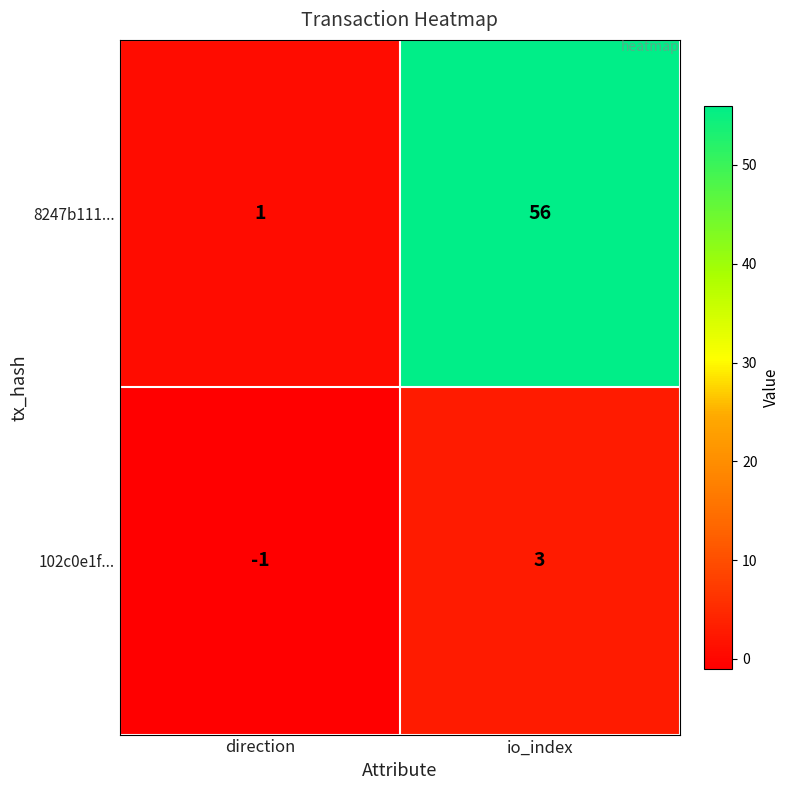

At how many categories does at least one series exceed 30?

1